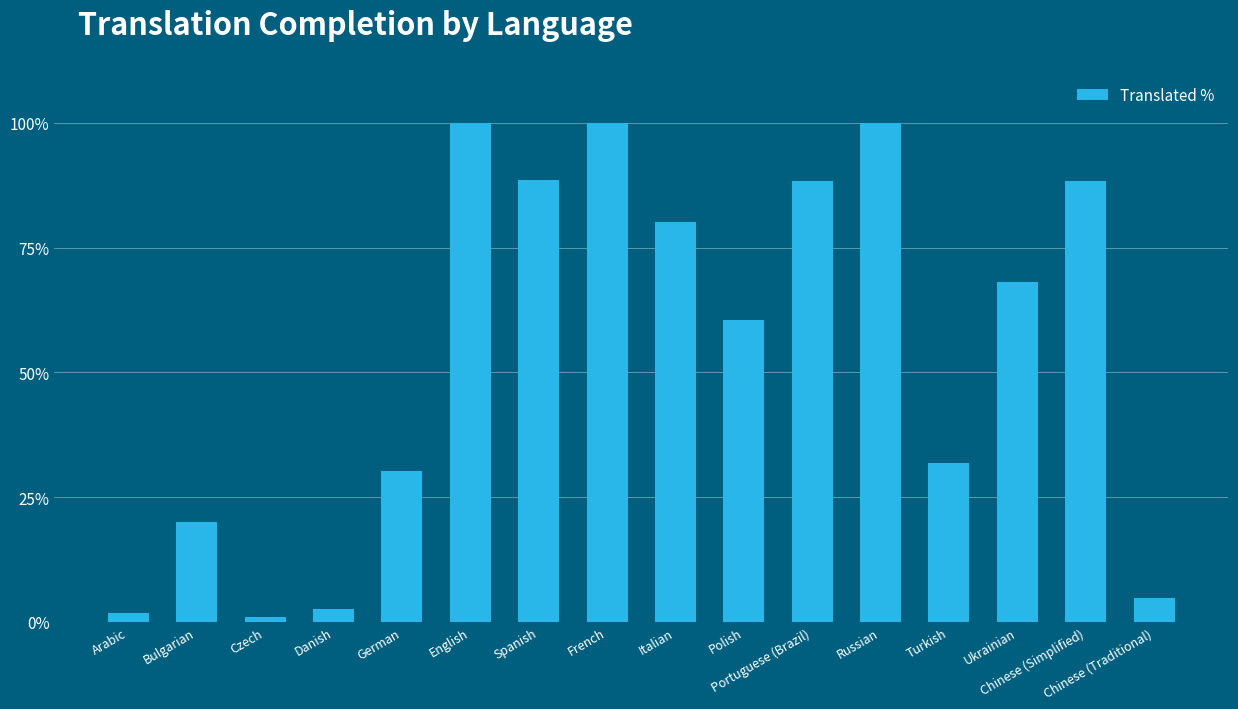

What is the value of the 1st bar from the left?

1.8